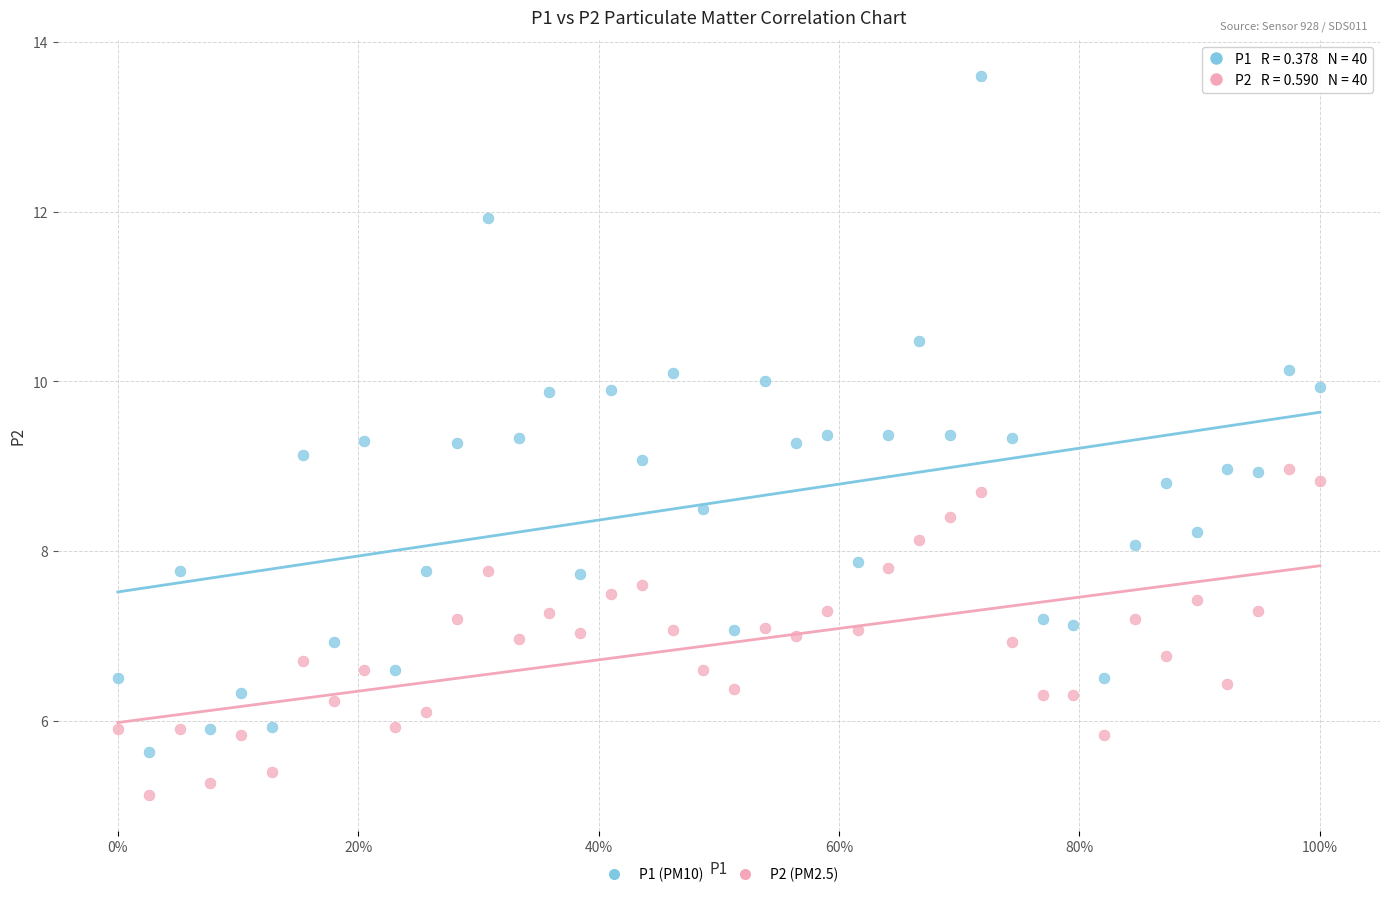

Across all data points, what is the range of X values (max minus min)?

1.0